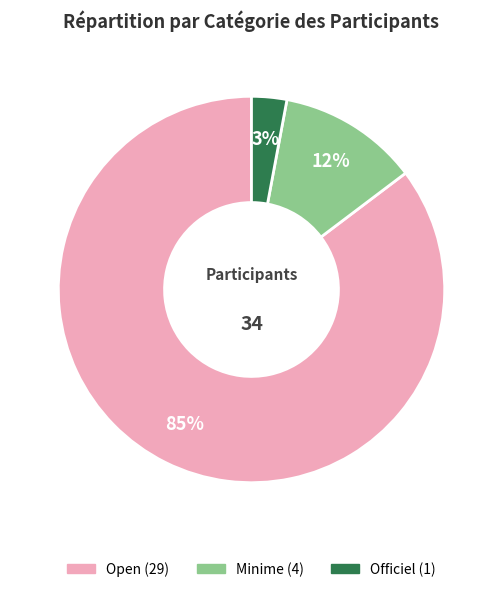

Is it true that Minime is 12% of the pie?

True